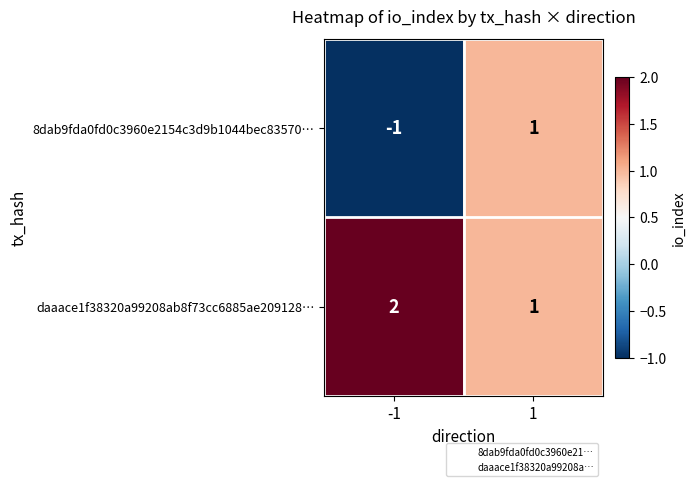

Which series changed the most between -1 and 1?

8dab9fda0fd0c3960e2154c3d9b1044bec83570…